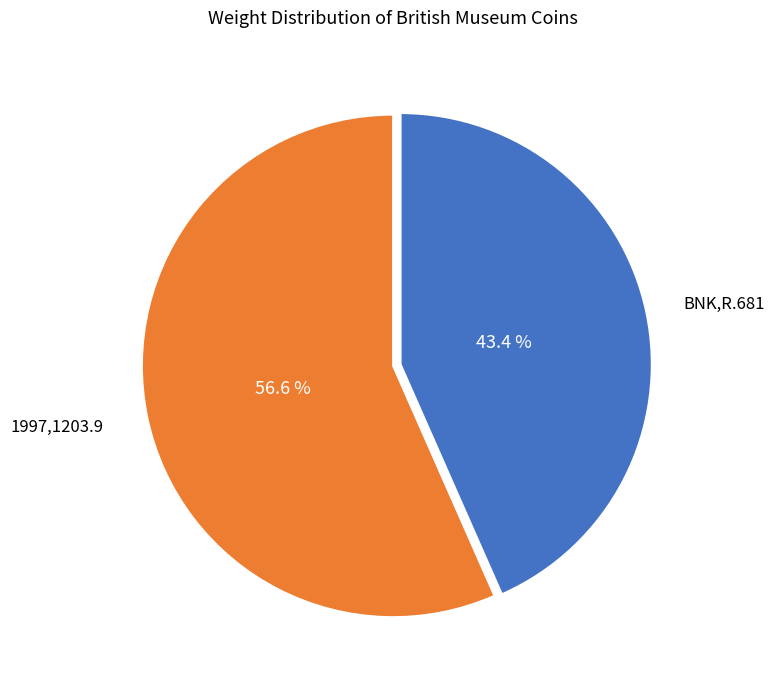

What is the smallest slice in the pie chart?

BNK,R.681